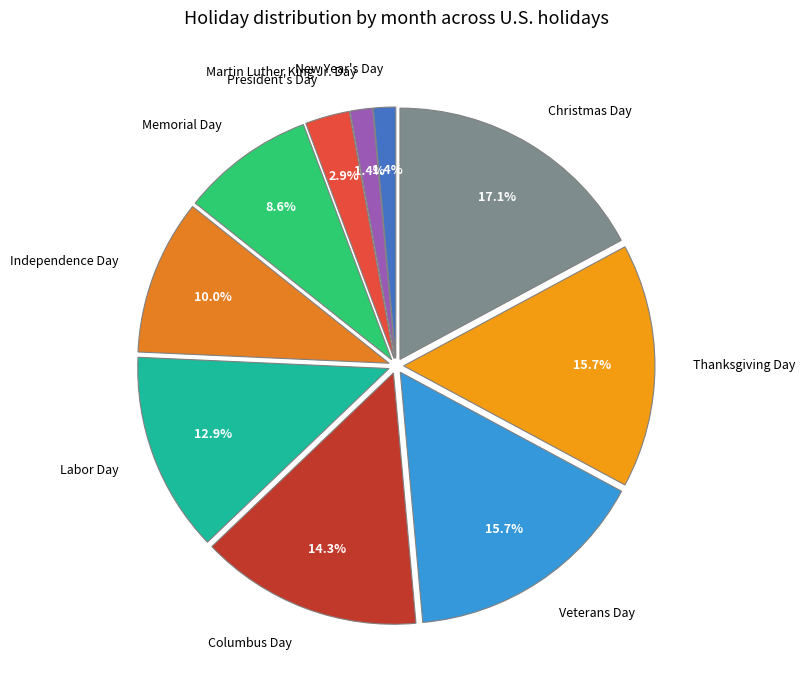

How many slices are in this pie chart?

10